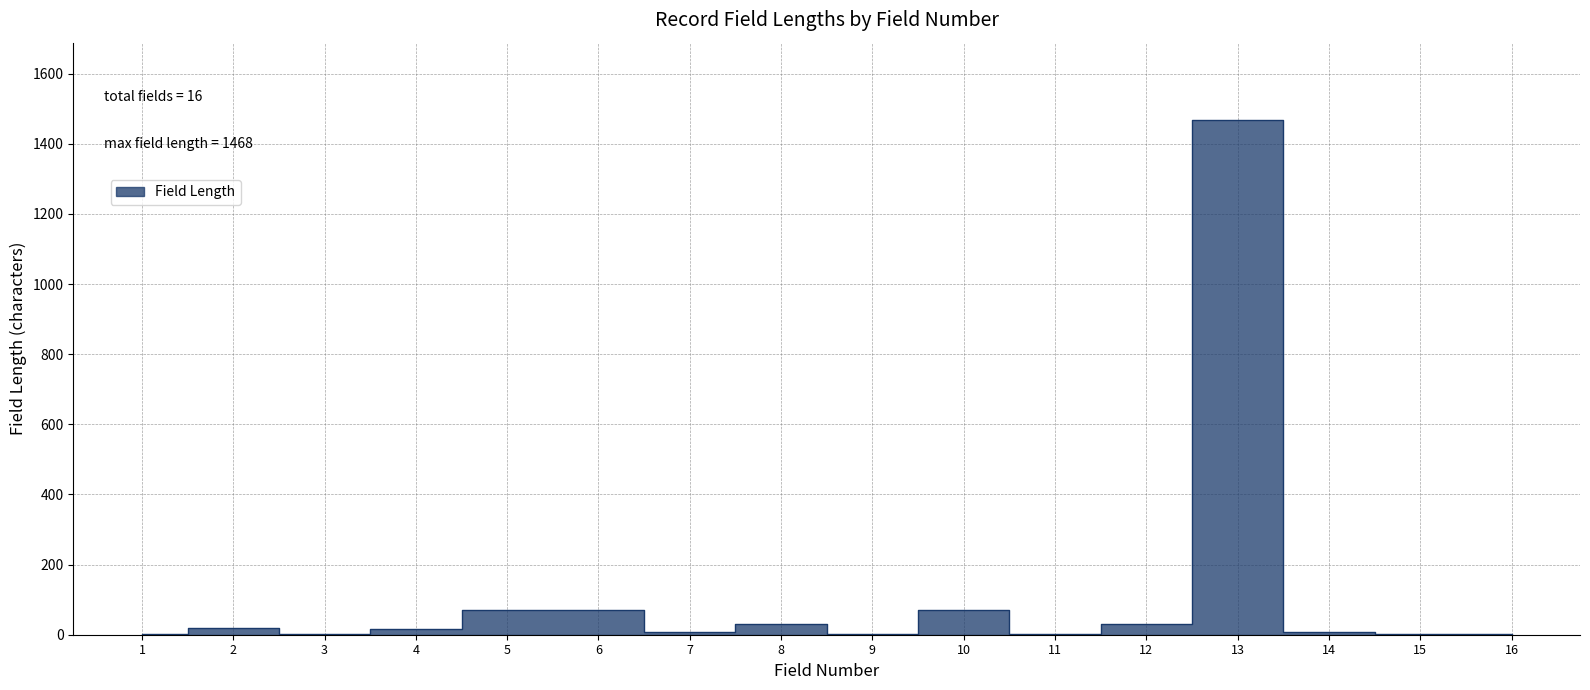

What is the value of the 4th point from the left?

16